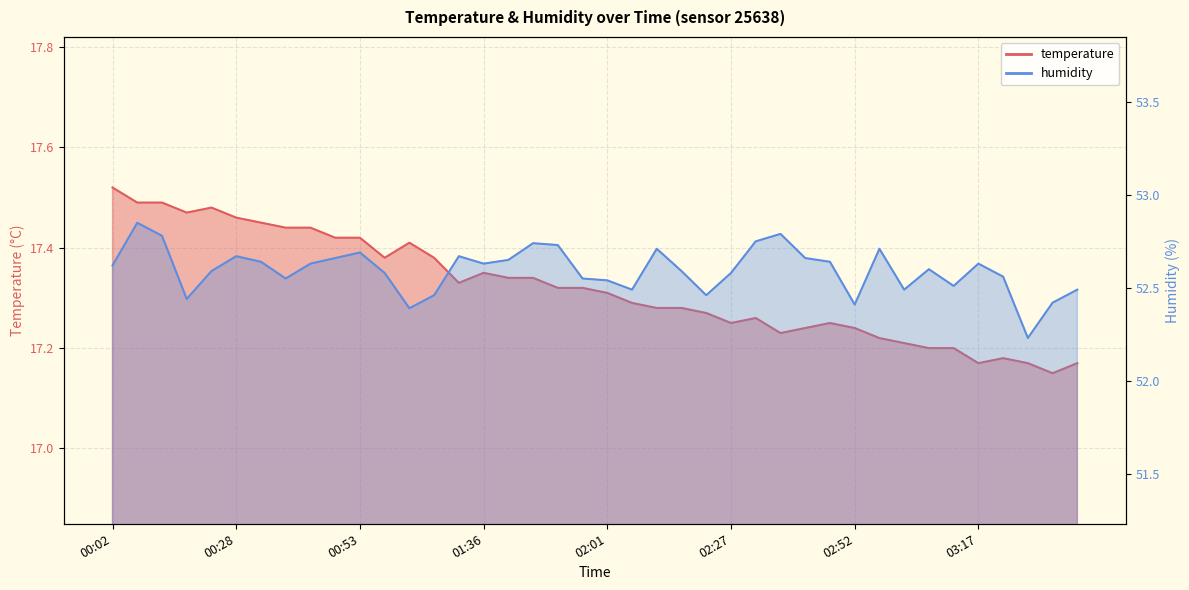

Reading right to left, what are all the values shown in this chart?

temperature: 03:37=17.2	03:32=17.1	03:27=17.2	03:22=17.2	03:17=17.2	03:12=17.2	03:07=17.2	03:02=17.2	02:57=17.2	02:52=17.2	02:47=17.2	02:42=17.2	02:37=17.2	02:32=17.3	02:27=17.2	02:22=17.3	02:17=17.3	02:12=17.3	02:06=17.3	02:01=17.3	01:56=17.3	01:51=17.3	01:46=17.3	01:41=17.3	01:36=17.4	01:30=17.3	01:14=17.4	01:03=17.4	00:58=17.4	00:53=17.4	00:48=17.4	00:43=17.4	00:38=17.4	00:33=17.4	00:28=17.5	00:23=17.5	00:17=17.5	00:12=17.5	00:07=17.5	00:02=17.5
humidity: 03:37=52.5	03:32=52.4	03:27=52.2	03:22=52.6	03:17=52.6	03:12=52.5	03:07=52.6	03:02=52.5	02:57=52.7	02:52=52.4	02:47=52.6	02:42=52.7	02:37=52.8	02:32=52.8	02:27=52.6	02:22=52.5	02:17=52.6	02:12=52.7	02:06=52.5	02:01=52.5	01:56=52.5	01:51=52.7	01:46=52.7	01:41=52.6	01:36=52.6	01:30=52.7	01:14=52.5	01:03=52.4	00:58=52.6	00:53=52.7	00:48=52.7	00:43=52.6	00:38=52.5	00:33=52.6	00:28=52.7	00:23=52.6	00:17=52.4	00:12=52.8	00:07=52.9	00:02=52.6